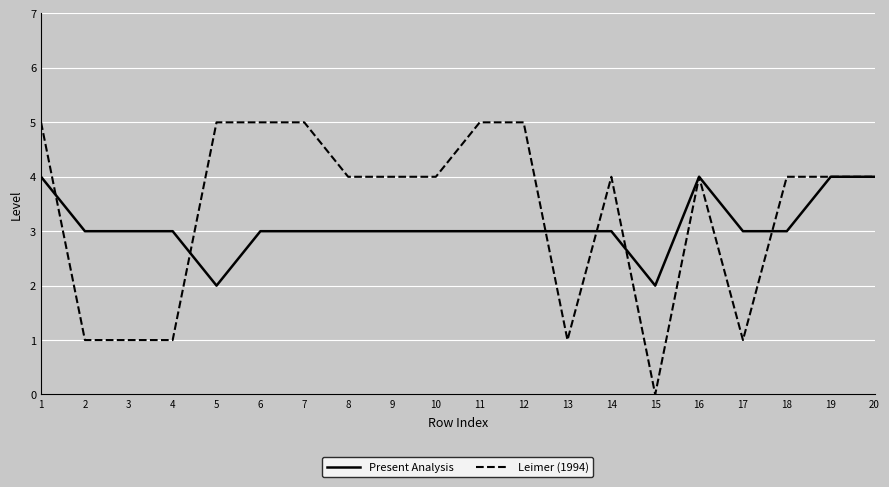

At which label does Leimer (1994) first exceed 4?

1